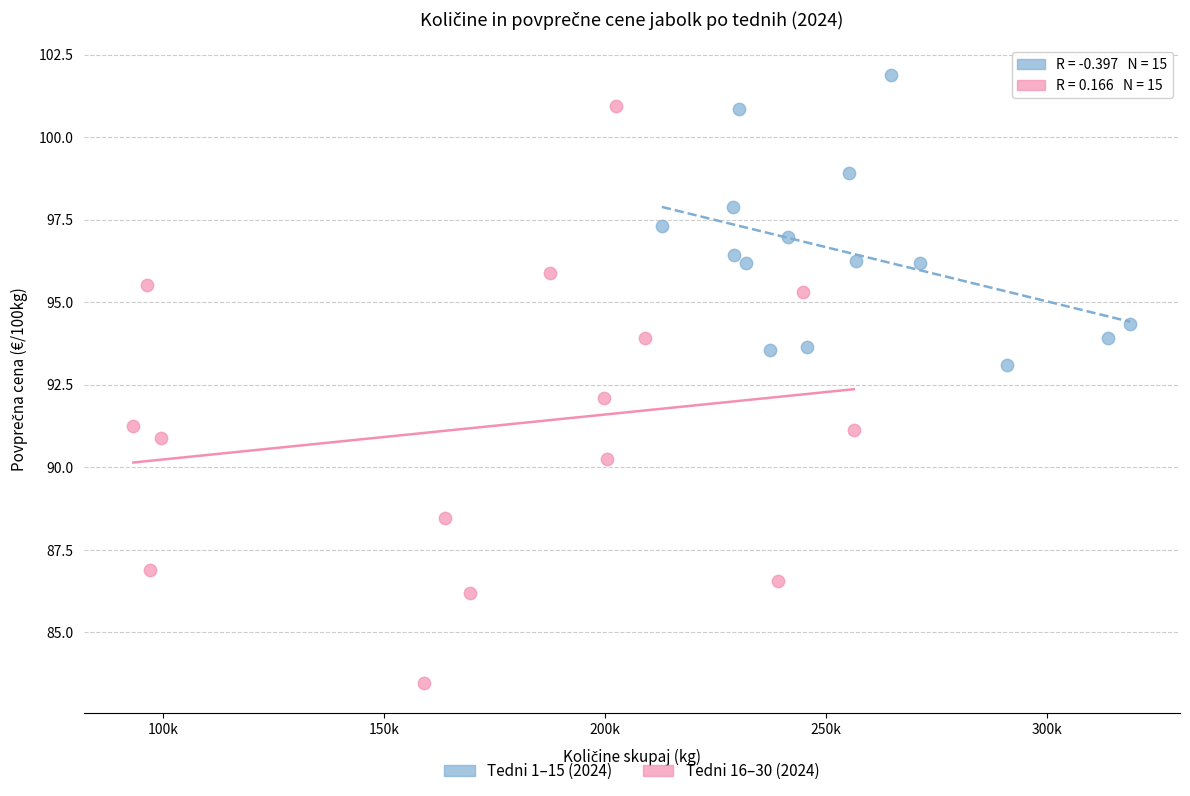

Which series reaches the minimum Y coordinate?

Tedni 16–30 (2024)